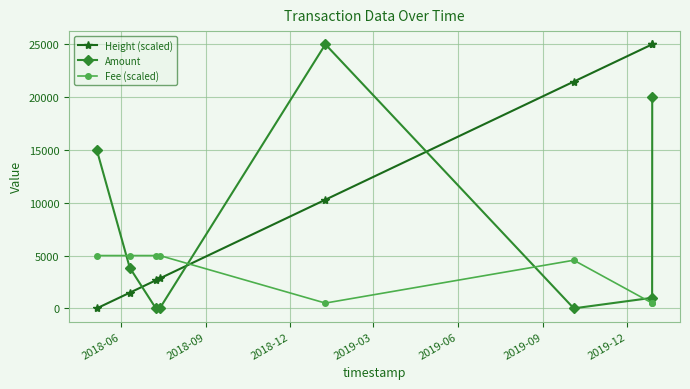

What is the lowest value of the Fee (scaled) series?

500.0